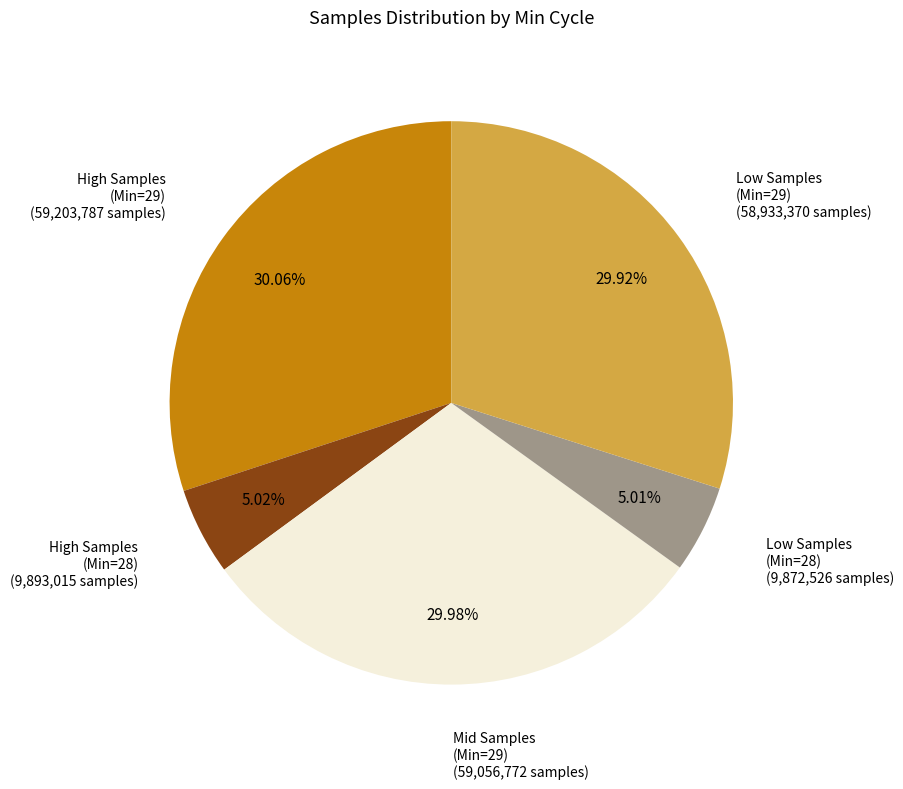

Count the number of slices in the pie.

5